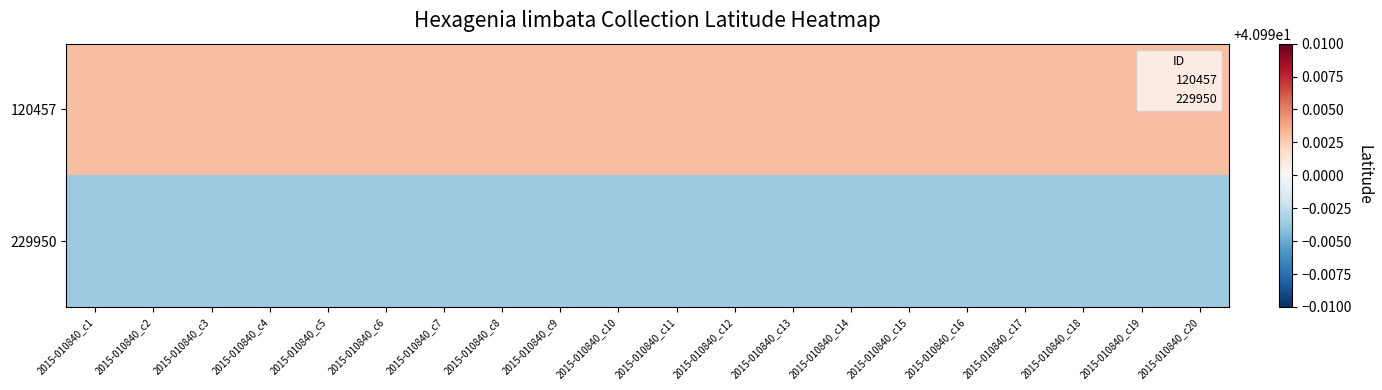

Rank the series at 2015-010840_c11 from highest to lowest value.

120457, 229950